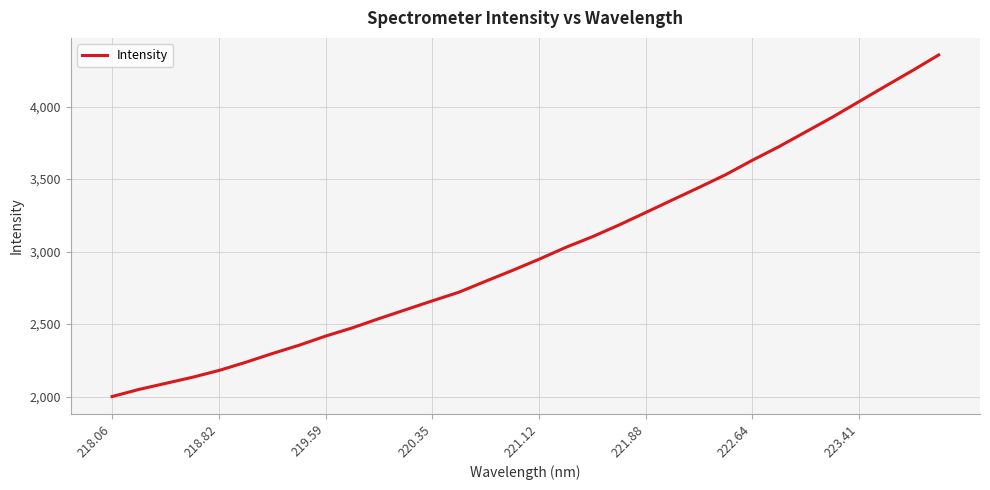

What is the maximum value shown in the chart?

4356.1